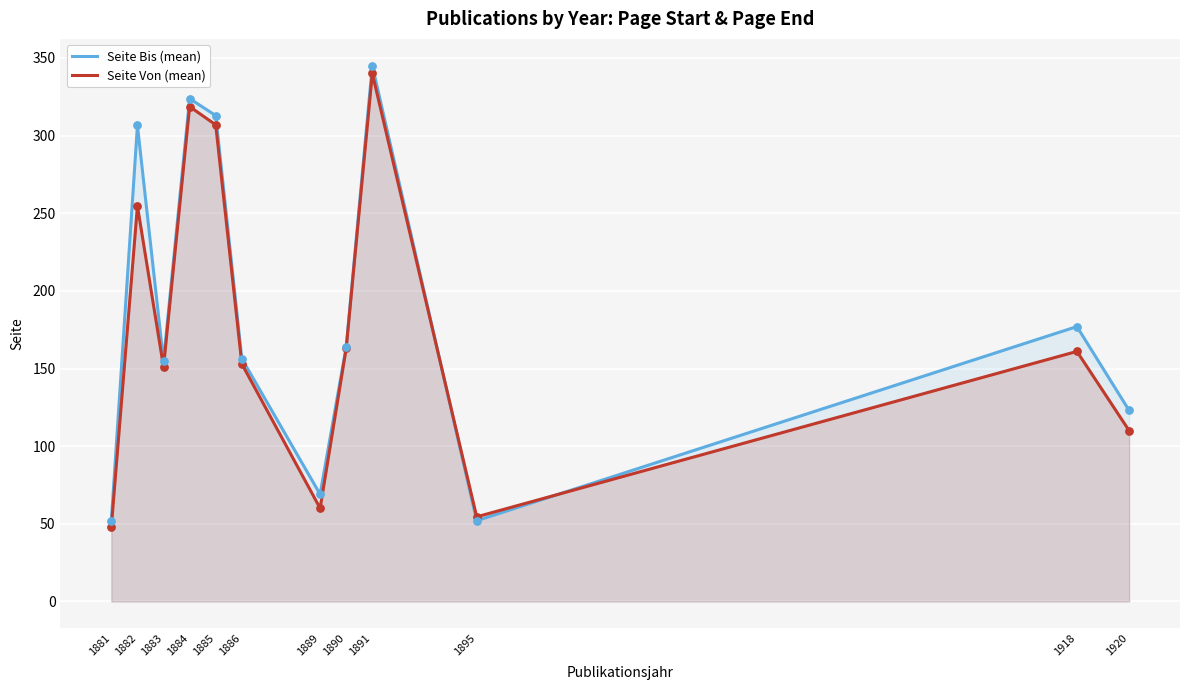

Which series contains the lowest Y value?

Seite Von (mean)